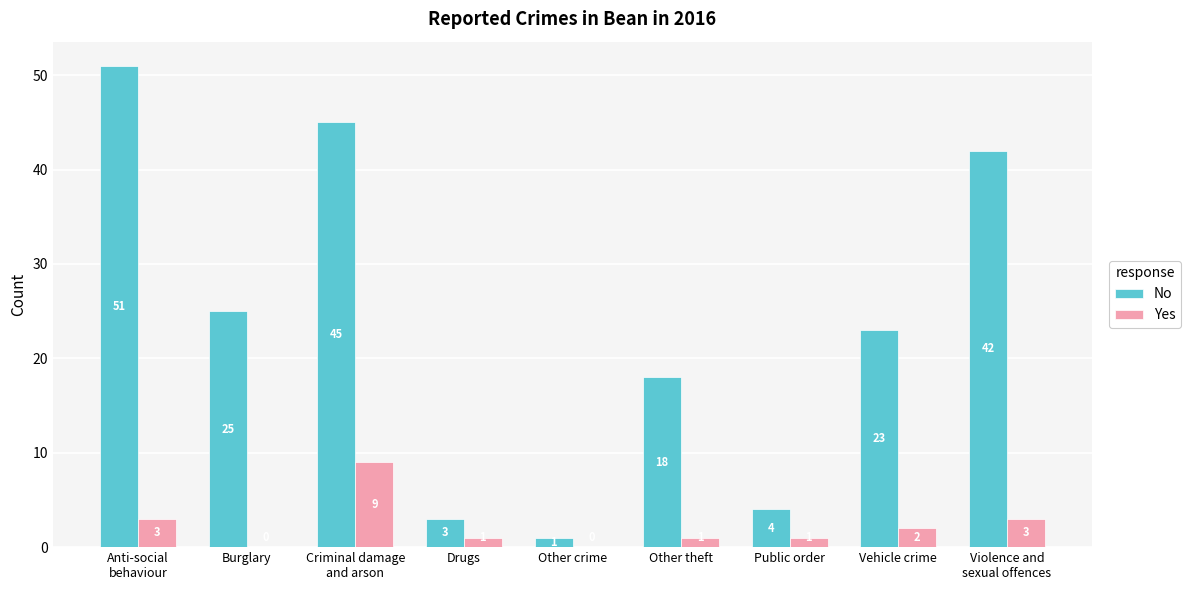

What is the sum of the No values at Other crime and Criminal damage
and arson?

46